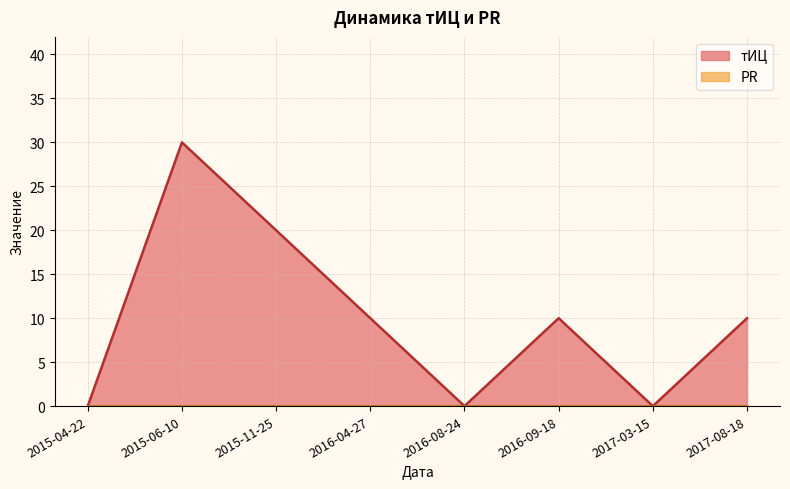

How many lines are shown in the chart?

2